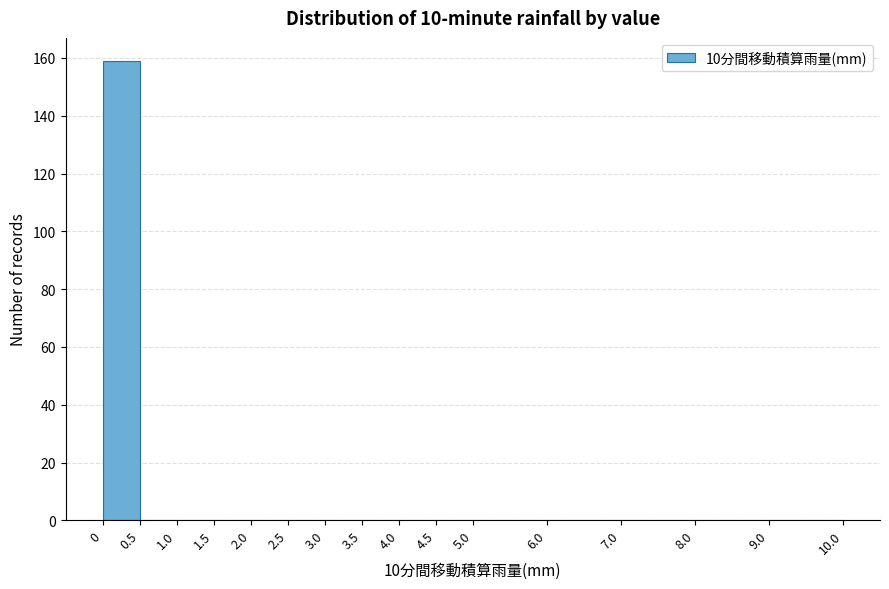

Reading left to right, list every bar in this chart as the range it spans on the x-axis followed by its height. The values are not printed on the chart, so give them approximately, as read against the axis.

0 to 0.5: 160
0.5 to 1.0: 0
1.0 to 1.5: 0
1.5 to 2.0: 0
2.0 to 2.5: 0
2.5 to 3.0: 0
3.0 to 3.5: 0
3.5 to 4.0: 0
4.0 to 4.5: 0
4.5 to 5.0: 0
5.0 to 6.0: 0
6.0 to 7.0: 0
7.0 to 8.0: 0
8.0 to 9.0: 0
9.0 to 10.0: 0